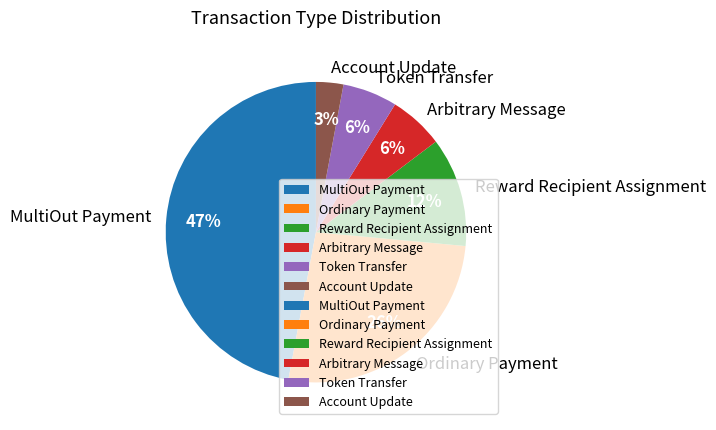

Which has a higher value, Token Transfer or Account Update?

Token Transfer